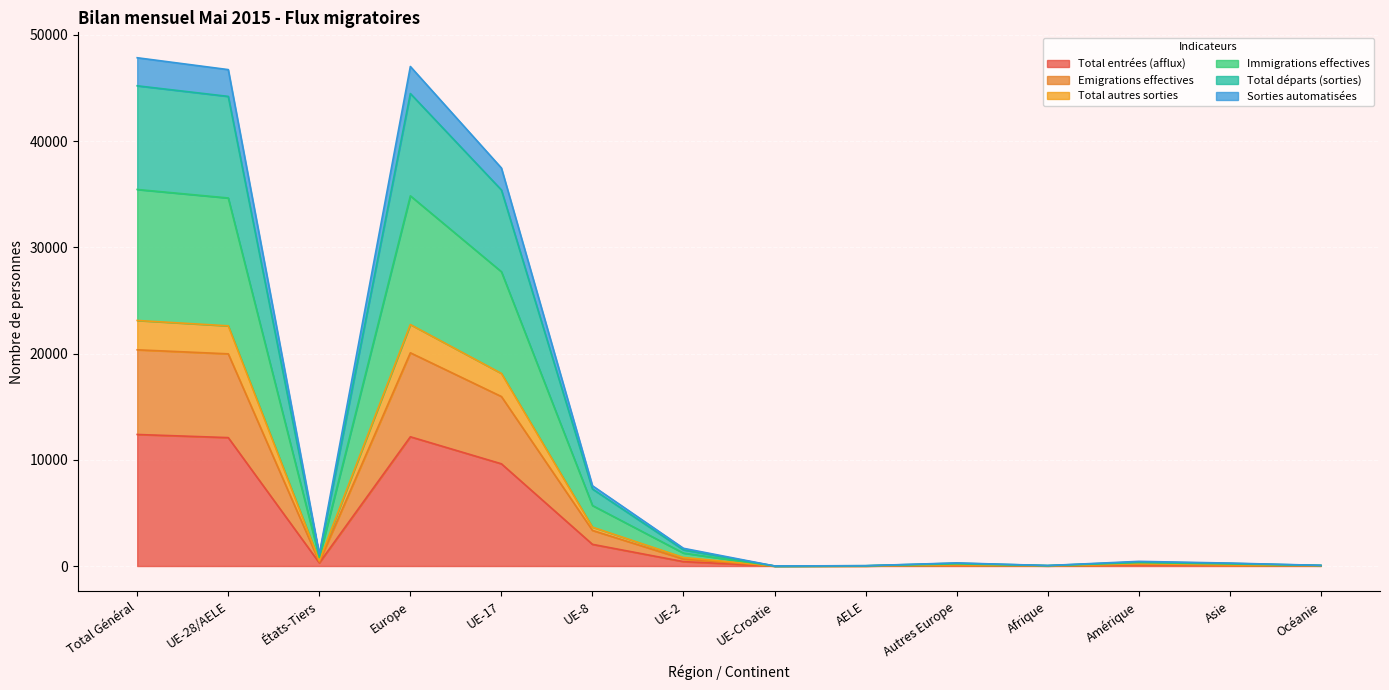

Rank the categories by Total autres sorties value from highest to lowest.

Total Général, Europe, UE-28/AELE, UE-17, UE-8, UE-2, États-Tiers, Amérique, Autres Europe, Asie, Océanie, Afrique, AELE, UE-Croatie